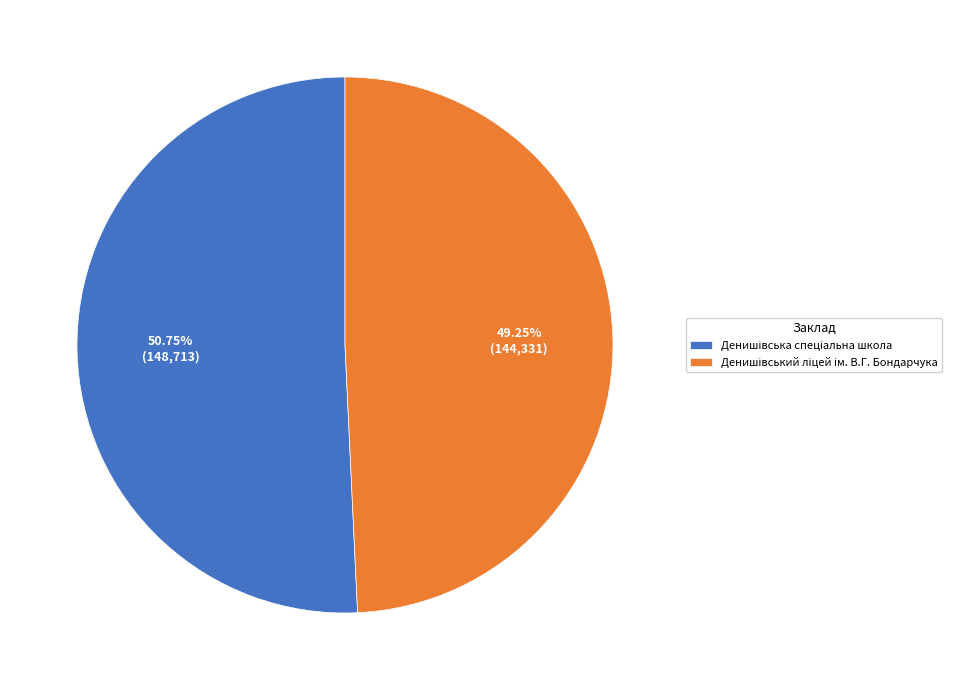

To the nearest percent, what is the average slice percentage?

50%